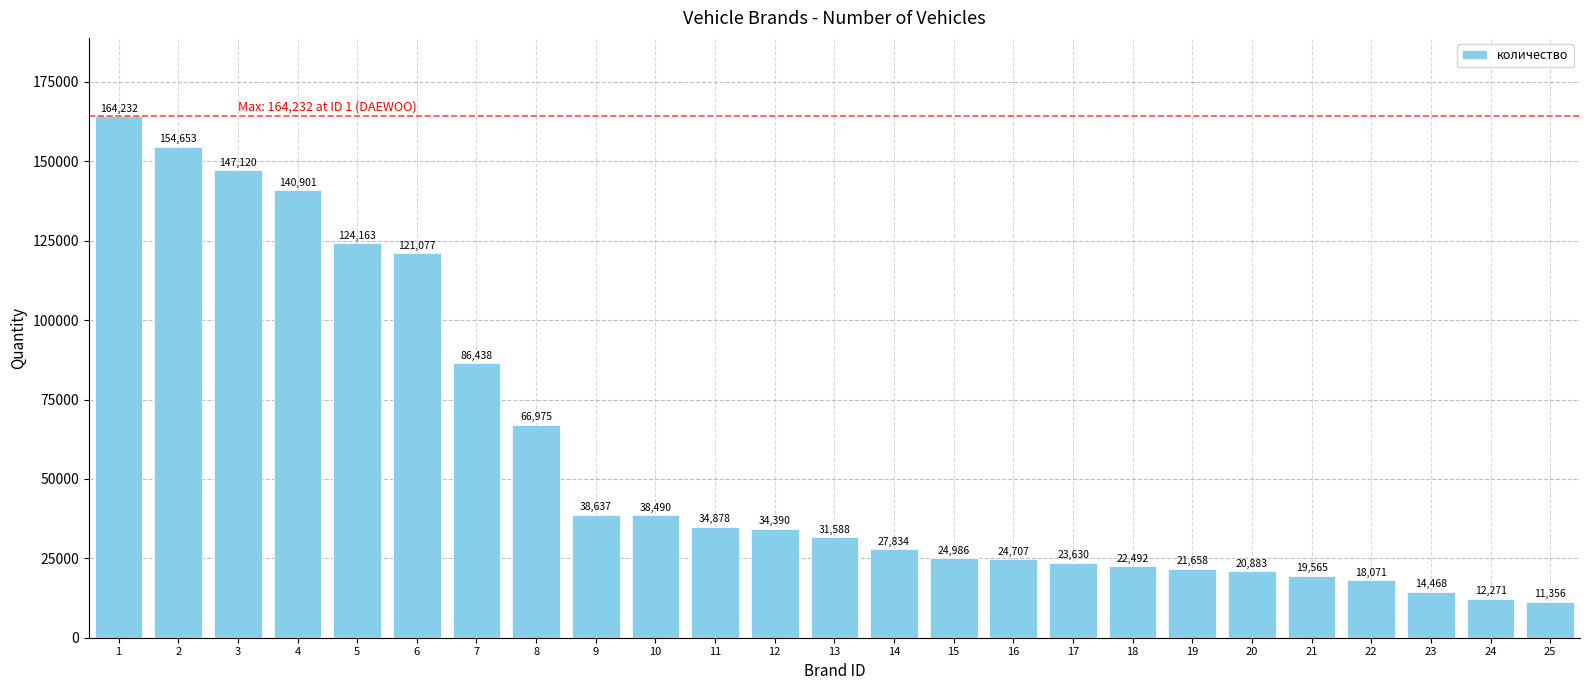

Where does the data first go above 31588?

1